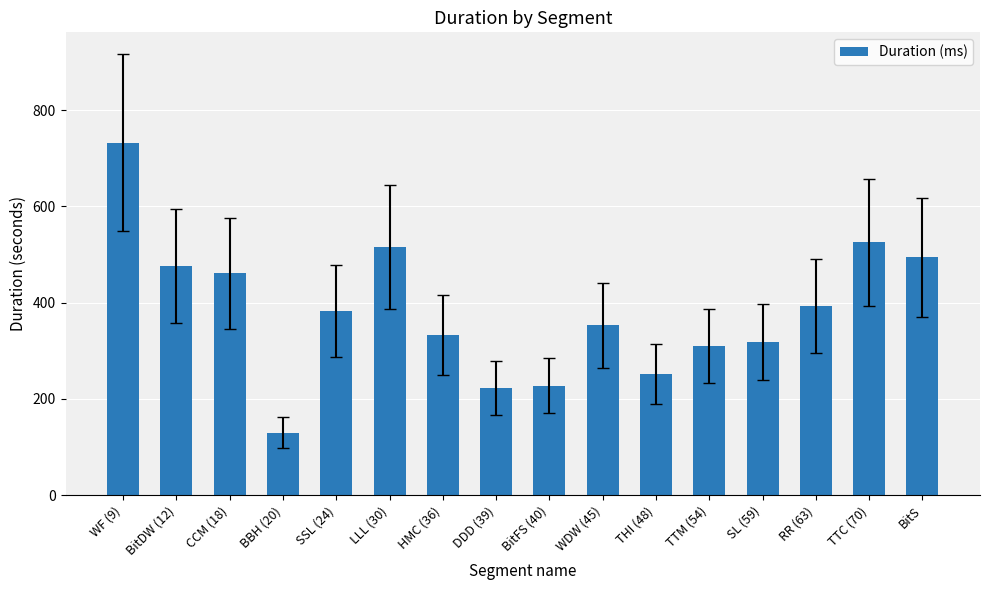

Where is the data nearest to the value 431?

CCM (18)